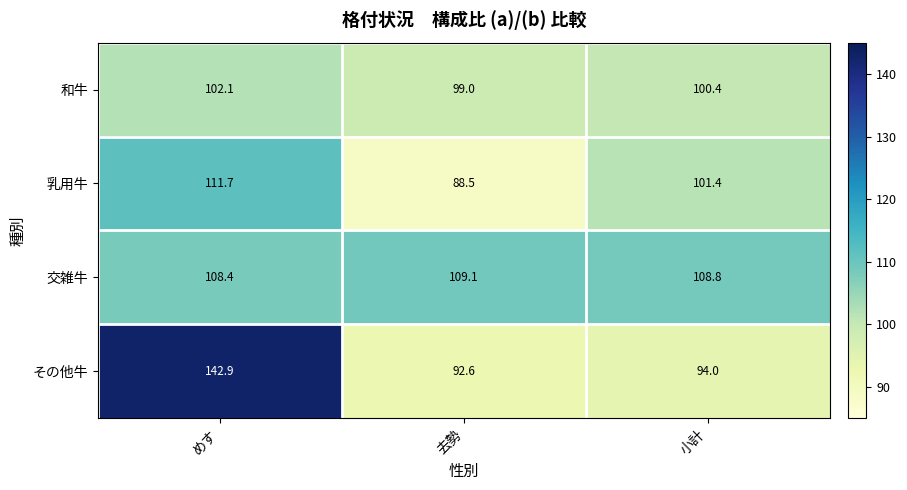

Reading left to right, list all the values displayed in this chart.

和牛: めす=102.1	去勢=99.0	小計=100.4
乳用牛: めす=111.7	去勢=88.5	小計=101.4
交雑牛: めす=108.4	去勢=109.1	小計=108.8
その他牛: めす=142.9	去勢=92.6	小計=94.0